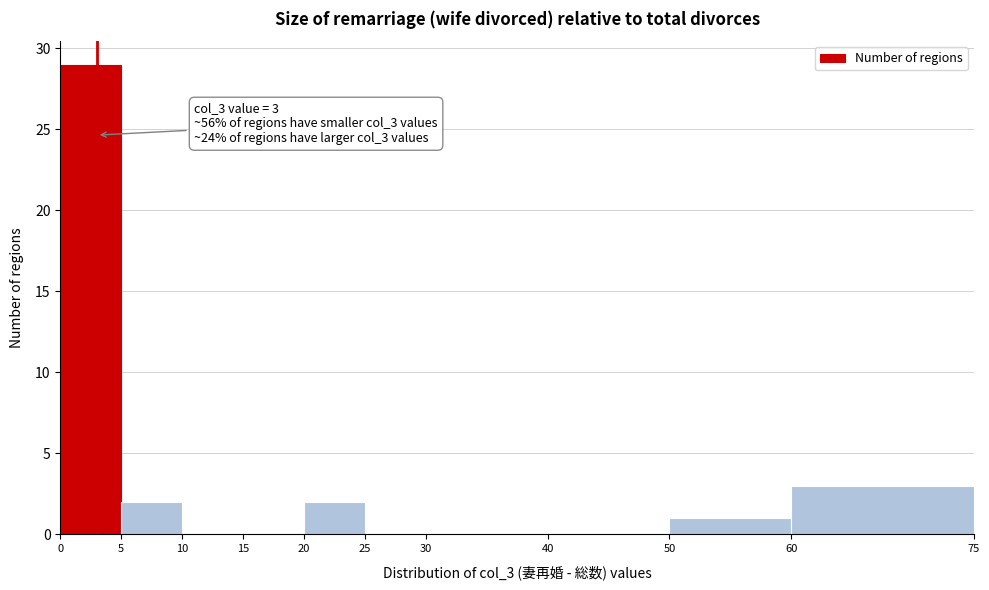

Which range on the x-axis has the tallest bar?

0 to 5